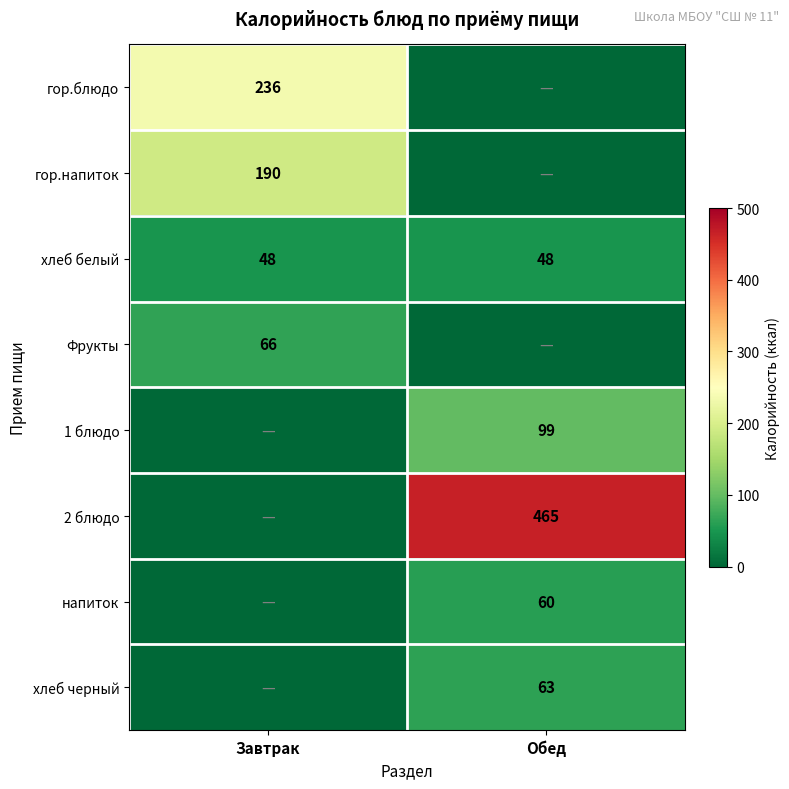

Read the хлеб белый value at Обед.

48